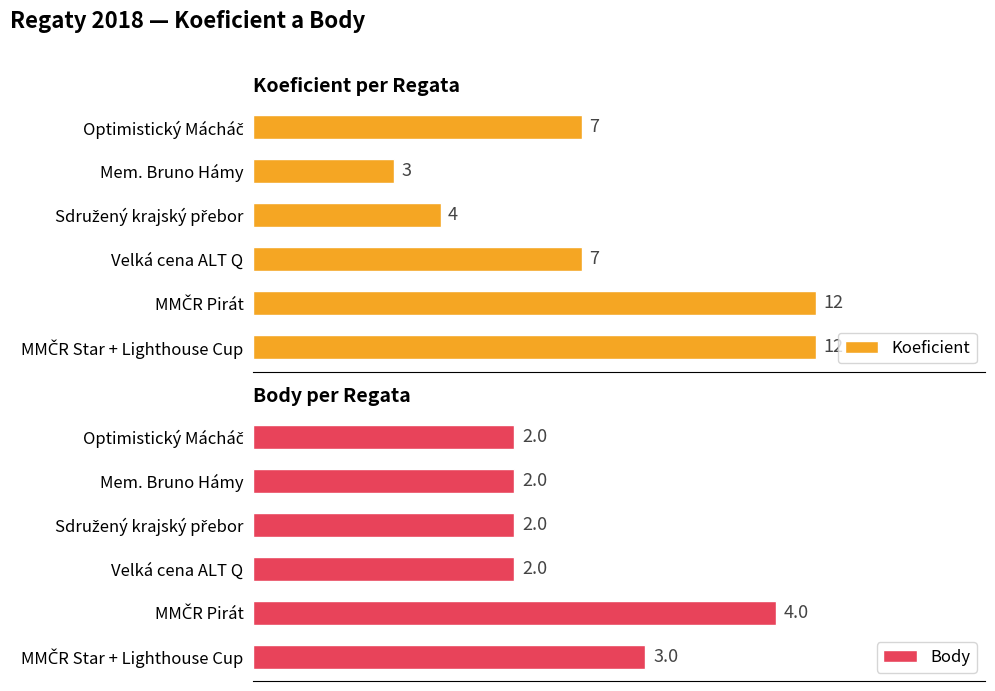

Count the Koeficient values in the range 4 to 12.

5